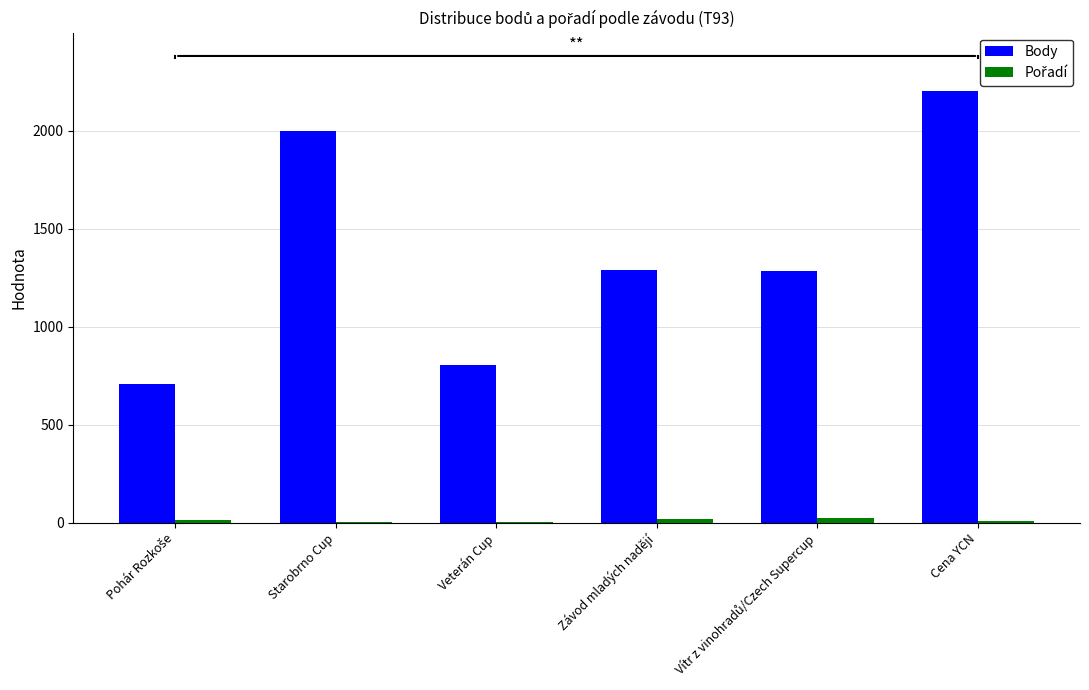

What is the average value of the Body series?

1380